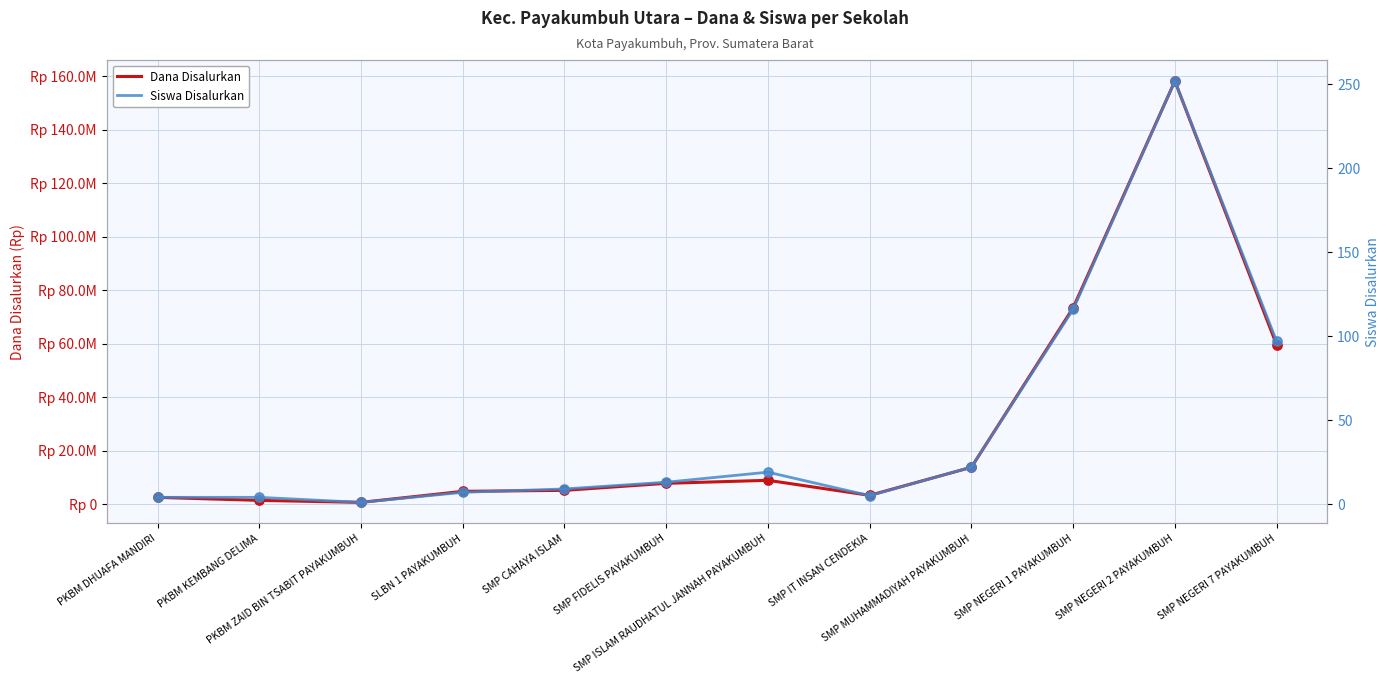

Which series contains the highest Y value?

Dana Disalurkan